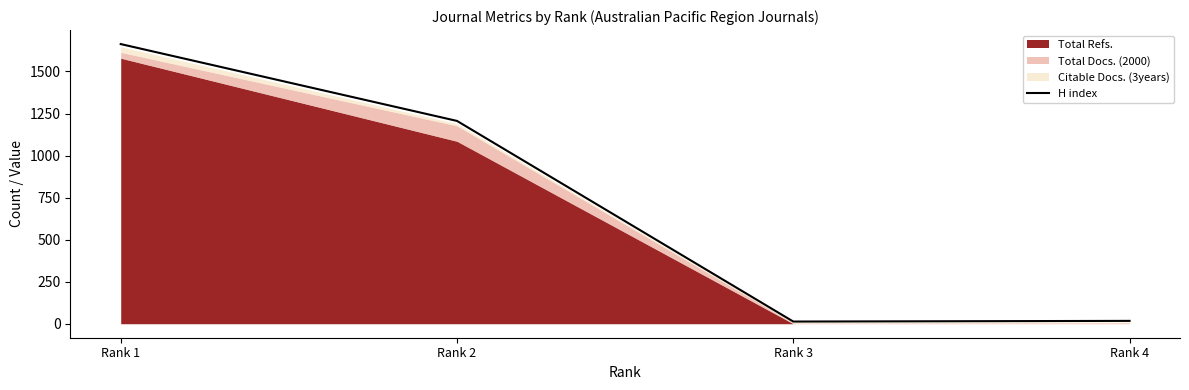

List the labels in order of value, largest first.

Rank 1, Rank 2, Rank 4, Rank 3